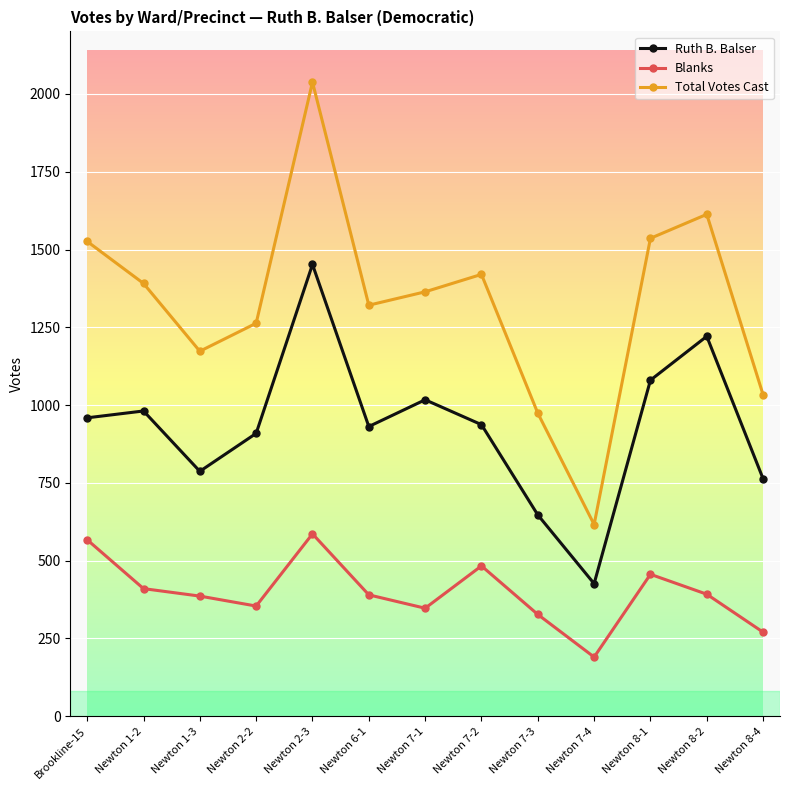

Rank the series by their maximum value, from highest to lowest.

Total Votes Cast, Ruth B. Balser, Blanks